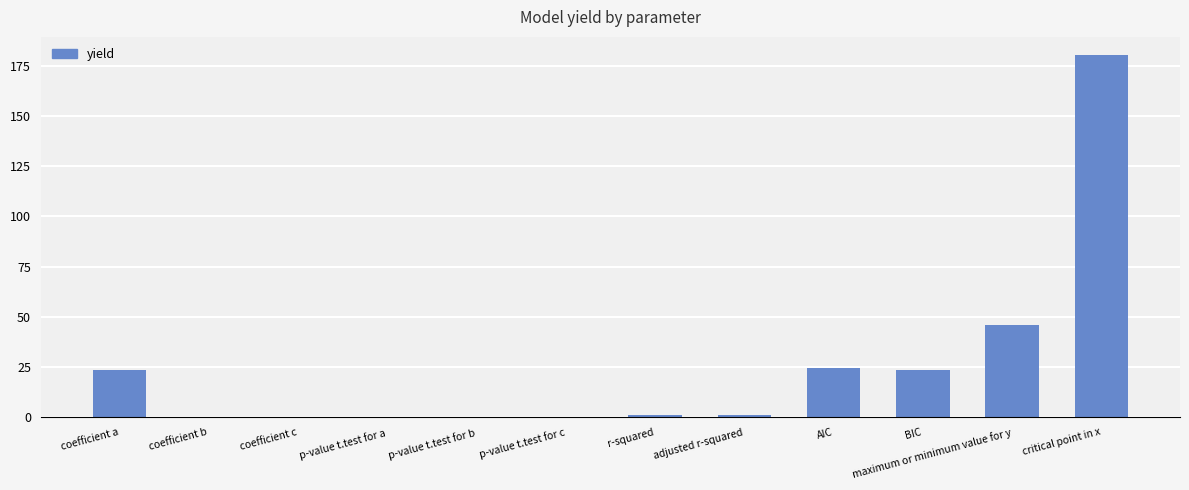

Count the number of data series in this chart.

1